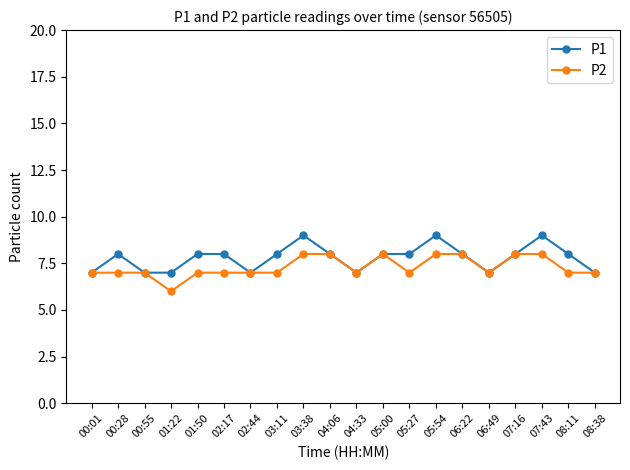

What are all the series names shown in the legend?

P1, P2